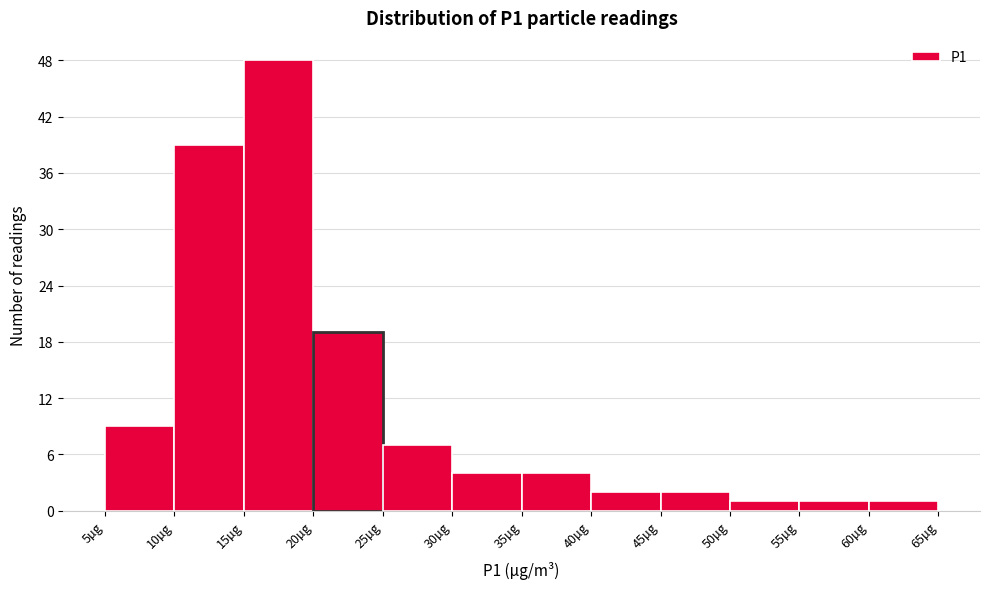

Which range on the x-axis has the tallest bar?

15 to 20